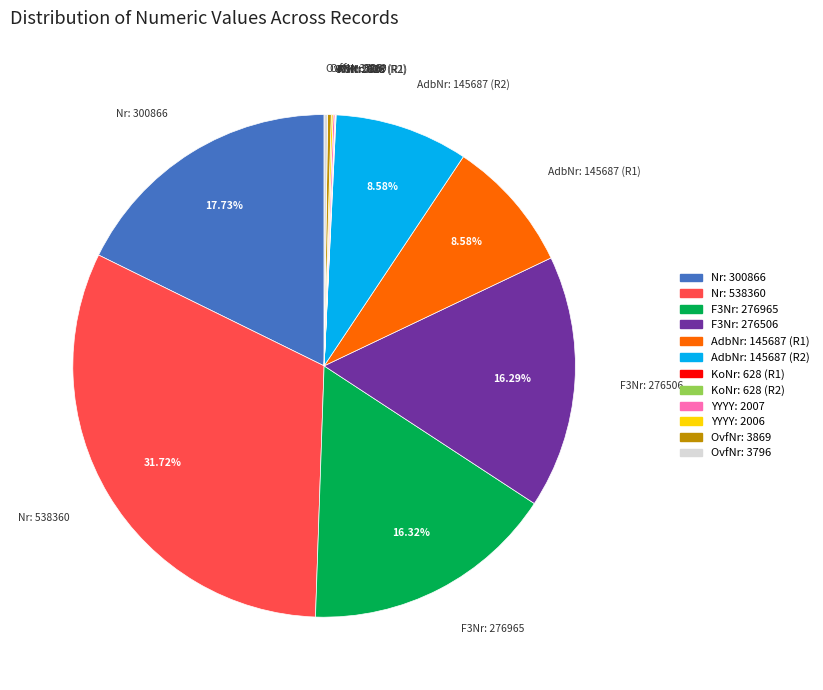

Do F3Nr: 276506 and AdbNr: 145687 (R1) together represent more than half of the pie?

No